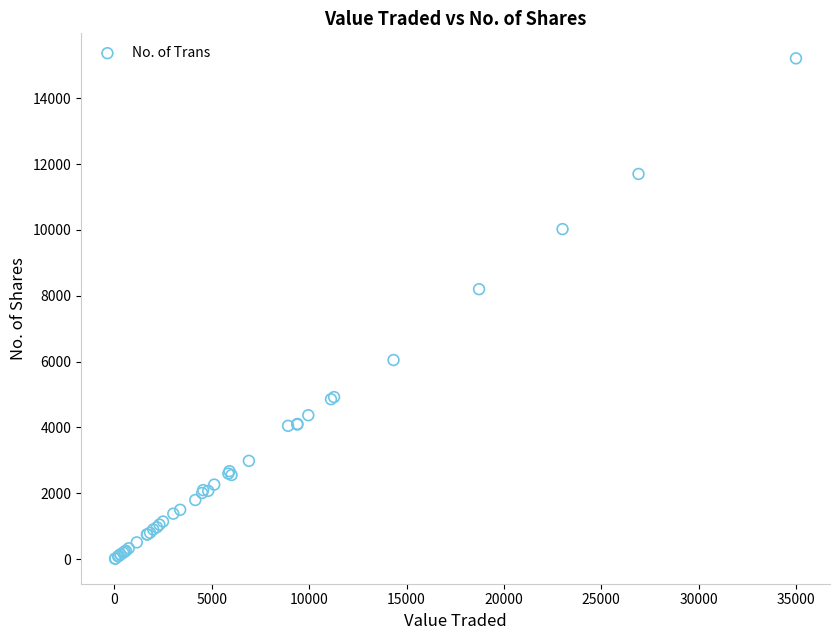

What Y value in the scatter plot is closest to 7612?

8200